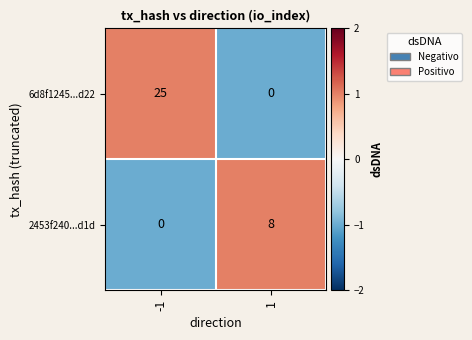

How many values in 2453f240...d1d are above zero?

1